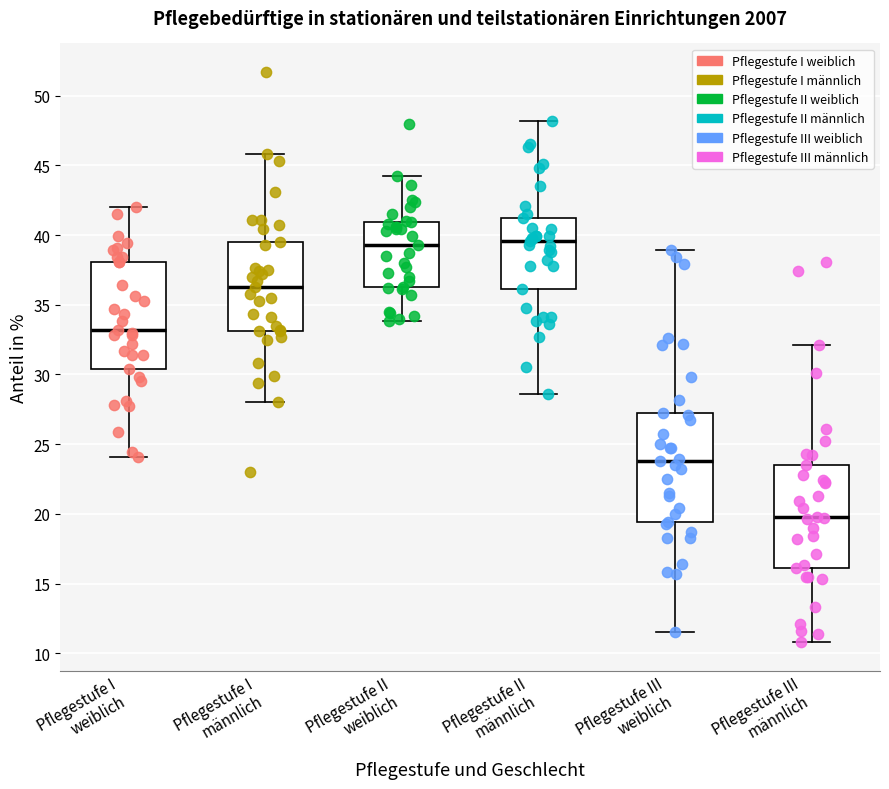

Reading left to right, transcribe this box plot: for each box, give where its median line is, the range the box spans, and where its two whiskers end, as read against the y-axis. The values are not printed on the chart, so give them approximately, as read against the axis.

Pflegestufe I weiblich: median 33.0, box 30.5 to 38.0, whiskers 24.0 to 42.0
Pflegestufe I männlich: median 36.5, box 33.0 to 39.5, whiskers 28.0 to 46.0
Pflegestufe II weiblich: median 39.5, box 36.5 to 41.0, whiskers 34.0 to 44.0
Pflegestufe II männlich: median 39.5, box 36.0 to 41.0, whiskers 28.5 to 48.0
Pflegestufe III weiblich: median 24.0, box 19.5 to 27.0, whiskers 11.5 to 39.0
Pflegestufe III männlich: median 20.0, box 16.0 to 23.5, whiskers 11.0 to 32.0